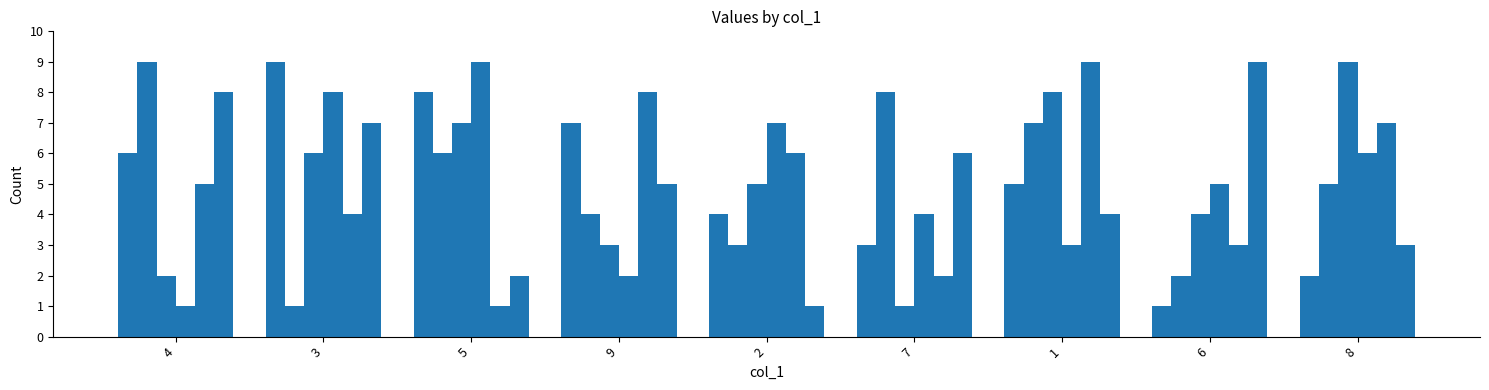

At which category is the sum across all series the highest?

1